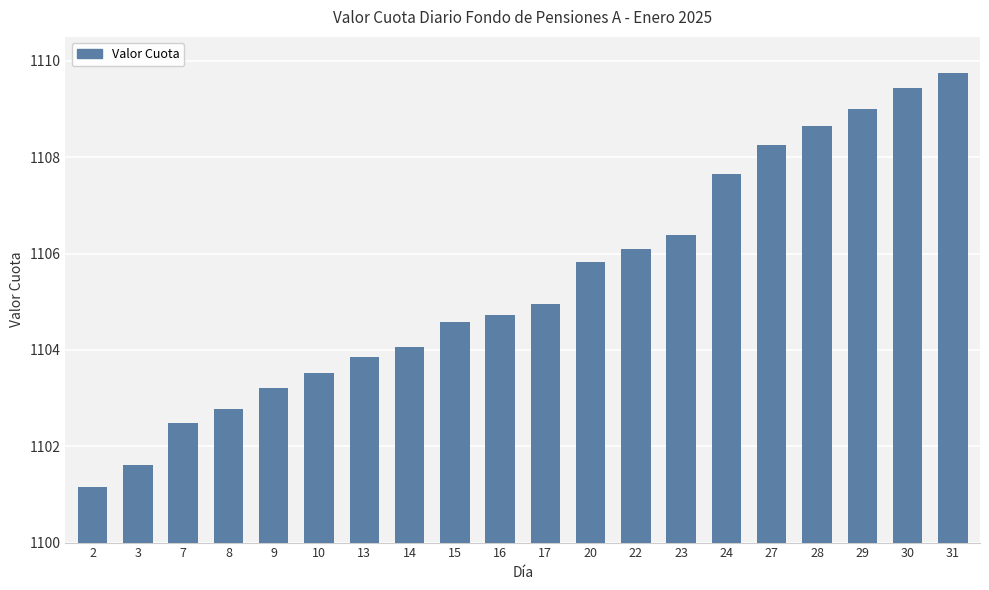

Reading left to right, transcribe all the data shown in this chart.

2=1101.1	3=1101.6	7=1102.5	8=1102.8	9=1103.2	10=1103.5	13=1103.8	14=1104.1	15=1104.6	16=1104.7	17=1104.9	20=1105.8	22=1106.1	23=1106.4	24=1107.6	27=1108.3	28=1108.7	29=1109.0	30=1109.4	31=1109.7